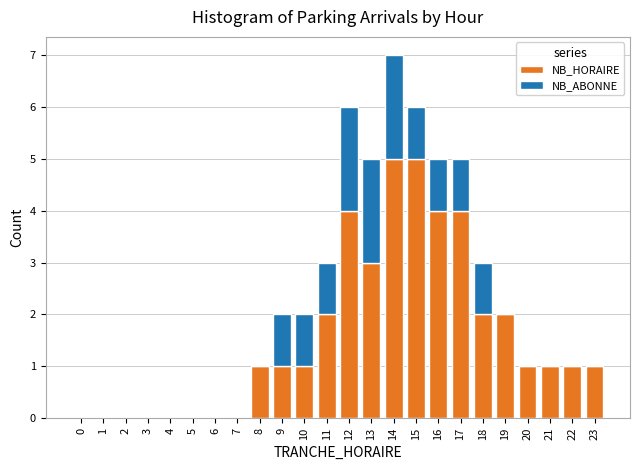

What is the highest value of the NB_HORAIRE series?

5